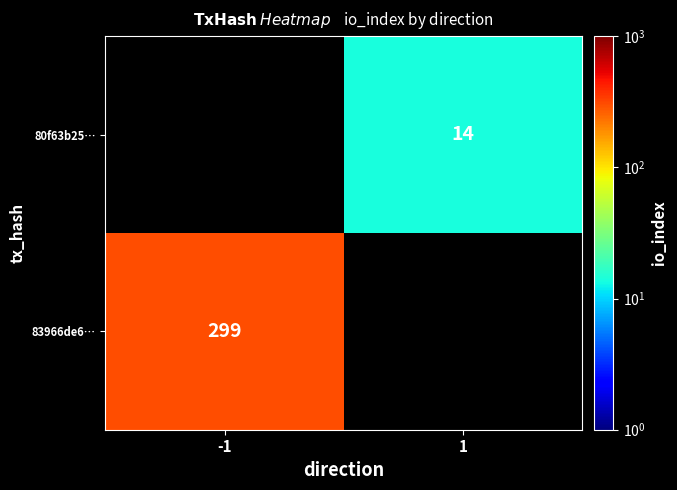

True or false: 80f63b25… has a value of 14 at 1.

True